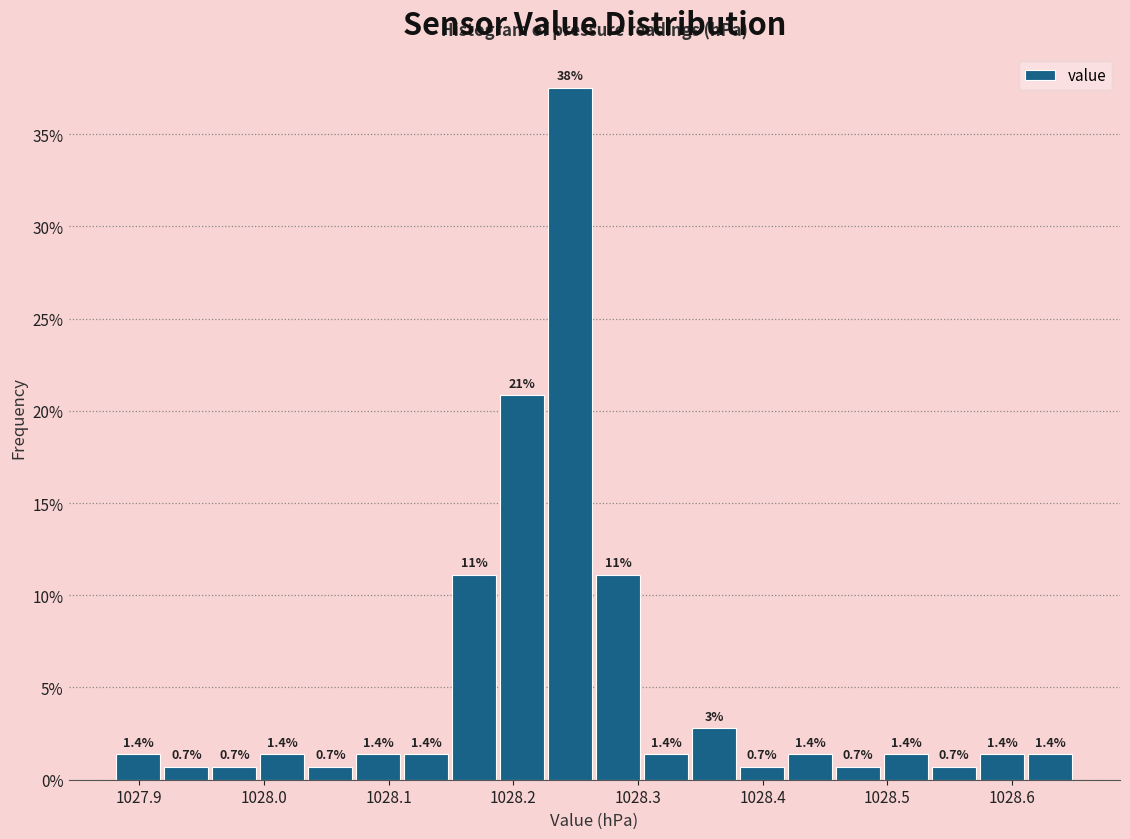

Around what value on the x-axis is the tallest bar? Give the approximate position of its centre, as read against the axis.

1028.25